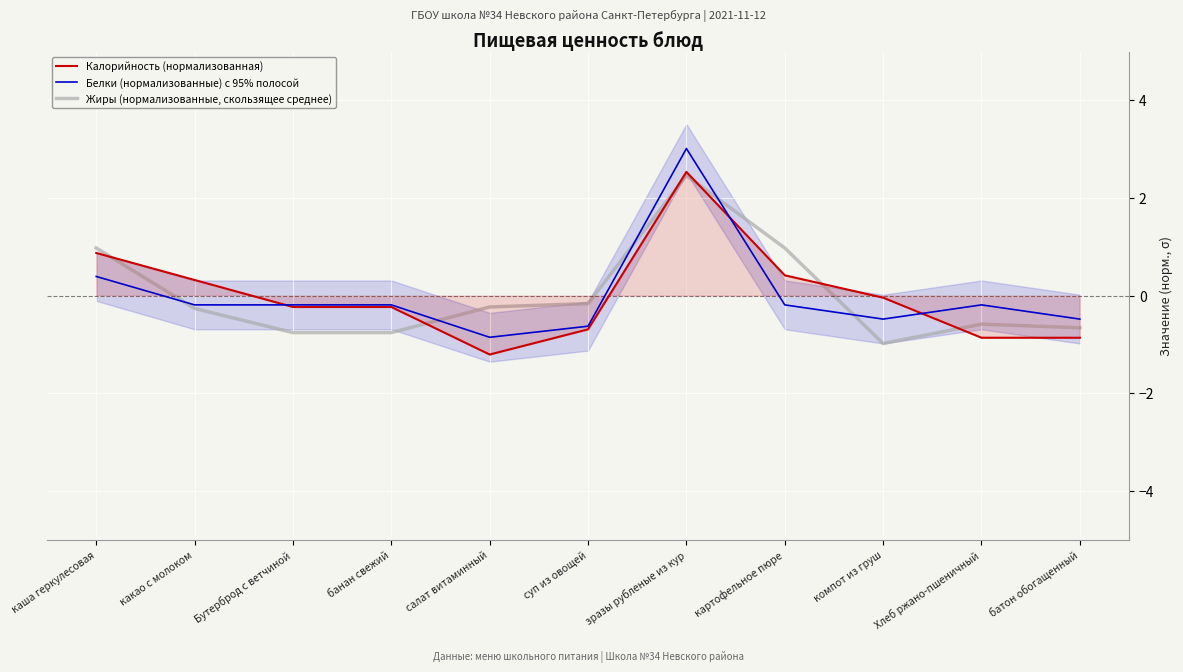

At how many categories does at least one series exceed 0?

4